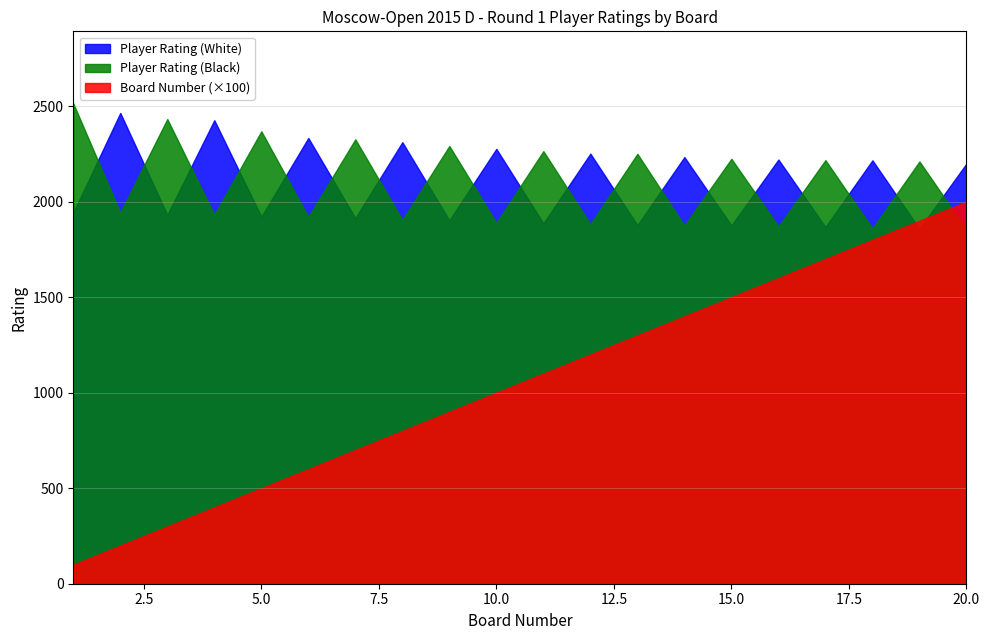

Is the value of Player Rating (White) at 2 greater than the value of Board Number at 18?

Yes